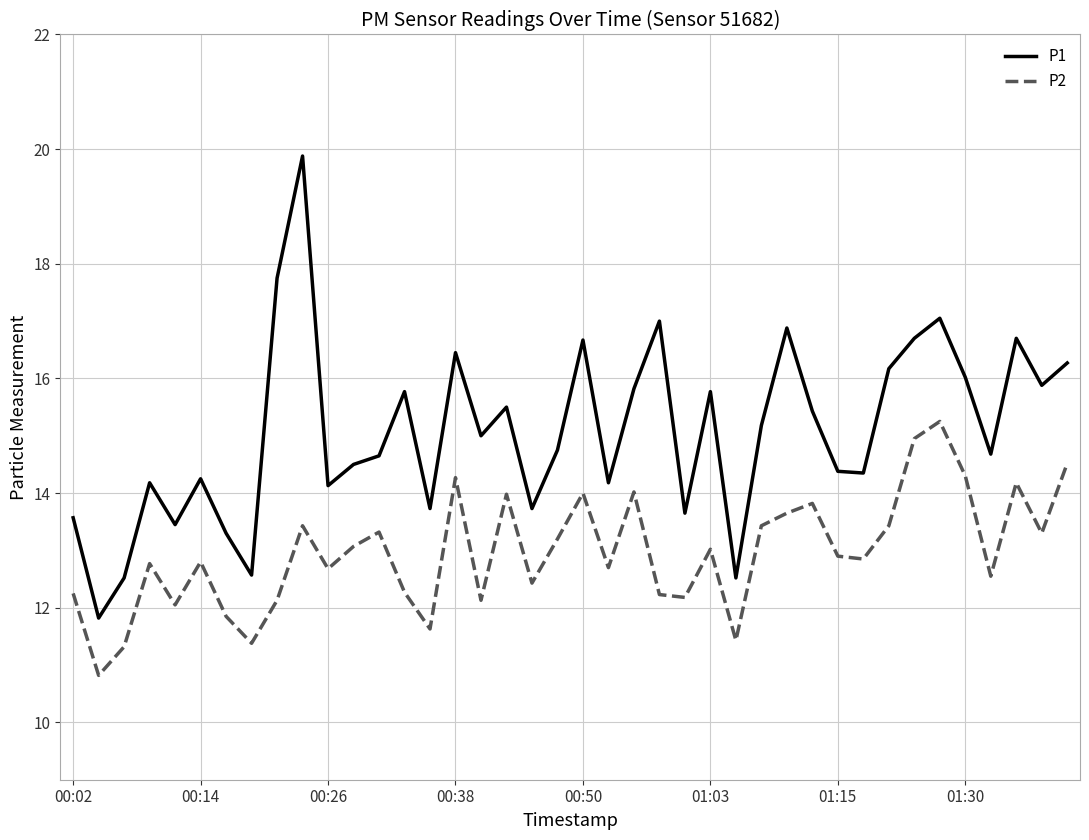

What is the maximum value for P1?

19.9